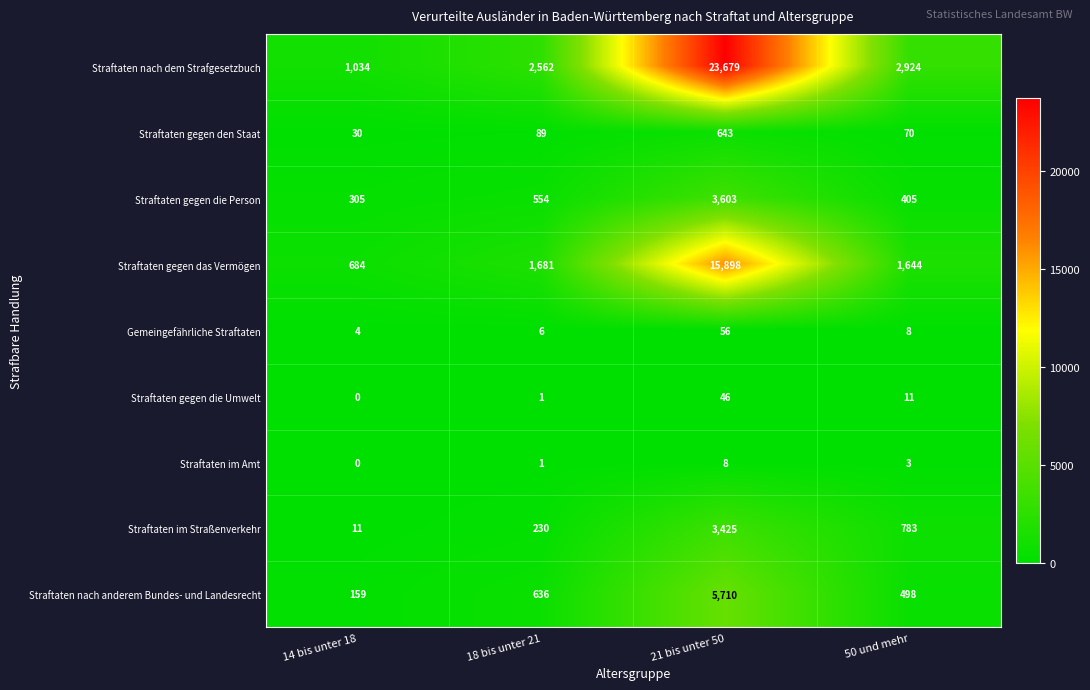

Is it true that Gemeingefährliche Straftaten equals 6 at 18 bis unter 21?

True